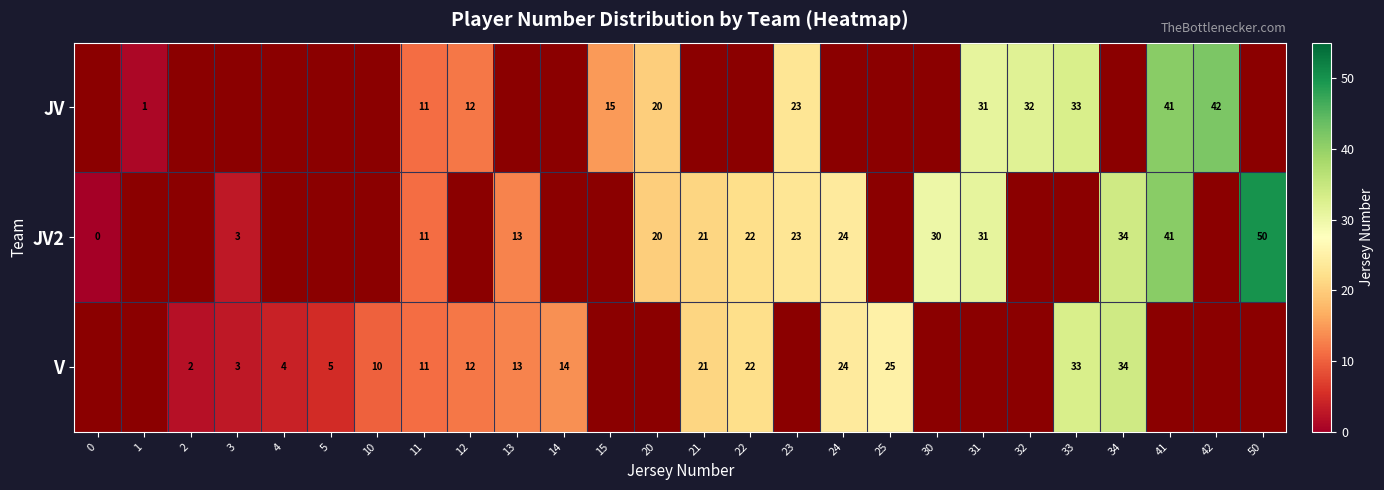

Is it true that V equals 10 at 10?

True